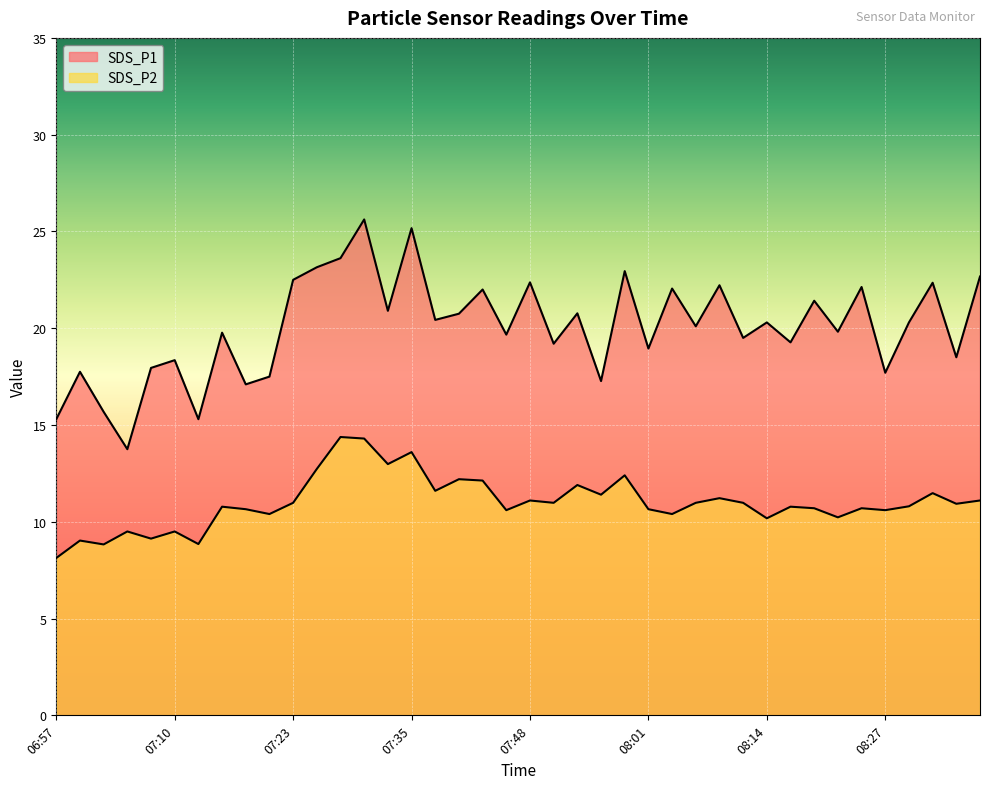

List the labels in order of SDS_P1 value, largest first.

07:30, 07:35, 07:28, 07:25, 07:58, 08:37, 07:23, 07:48, 08:32, 08:08, 08:24, 08:03, 07:43, 08:19, 07:33, 07:53, 07:40, 07:38, 08:14, 08:29, 08:06, 08:21, 07:15, 07:45, 08:11, 08:16, 07:50, 08:01, 08:35, 07:10, 07:08, 07:00, 08:27, 07:20, 07:55, 07:18, 07:03, 06:57, 07:13, 07:05